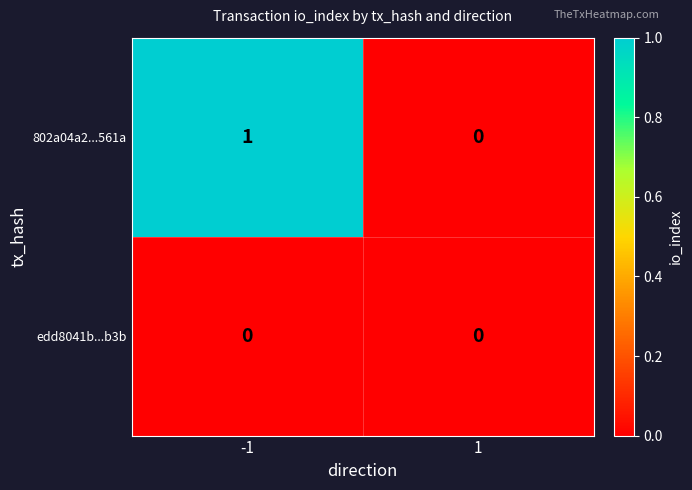

Reading left to right, extract all data points from this chart.

802a04a2...561a: 1	0
edd8041b...b3b: 0	0